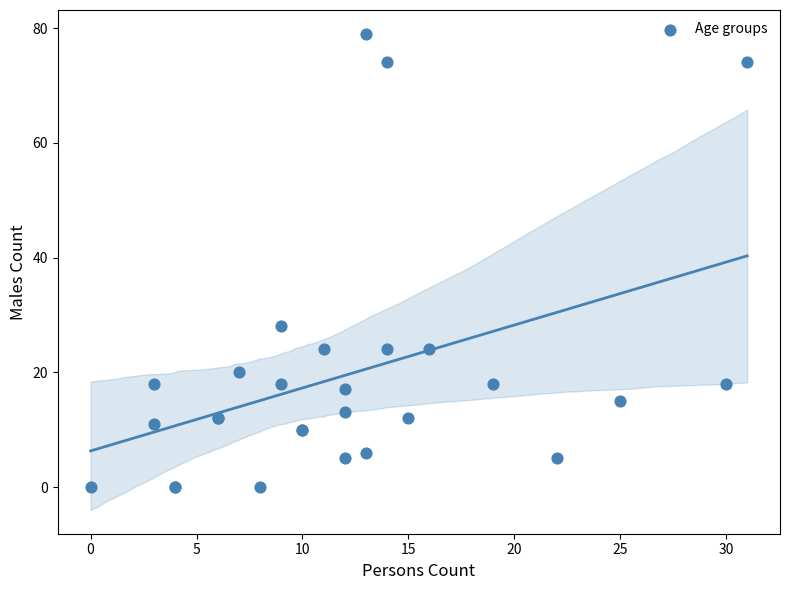

What Y value in the scatter plot is closest to 39?

28